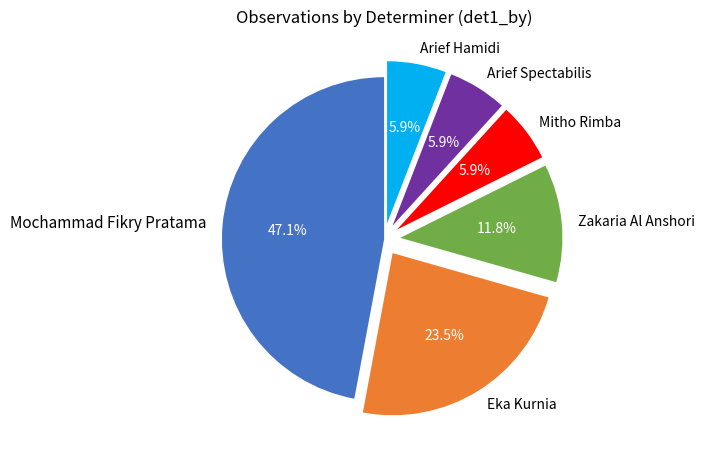

Do Arief Spectabilis and Arief Hamidi together represent more than half of the pie?

No